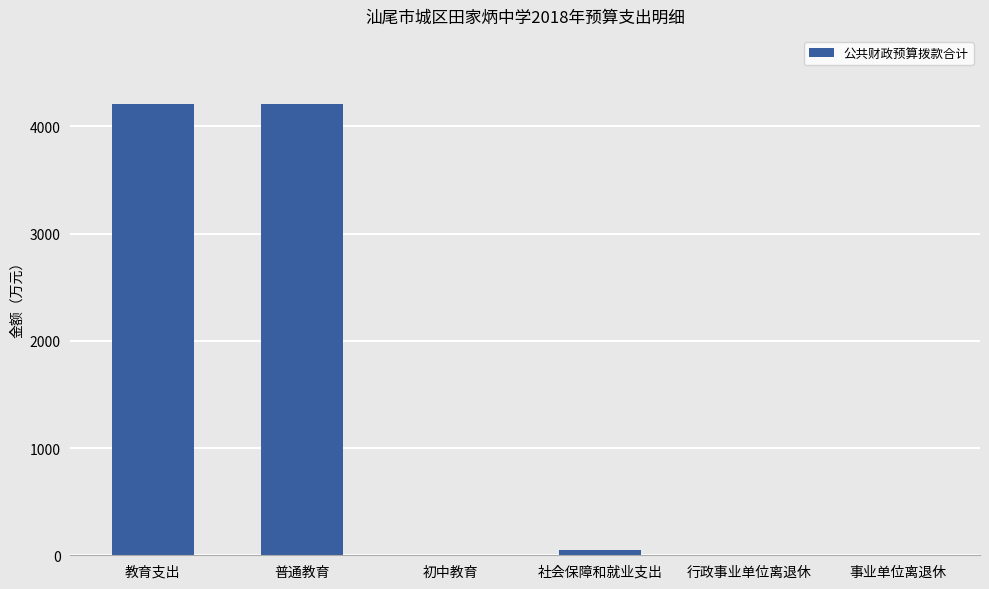

Which has a higher value, 教育支出 or 初中教育?

教育支出